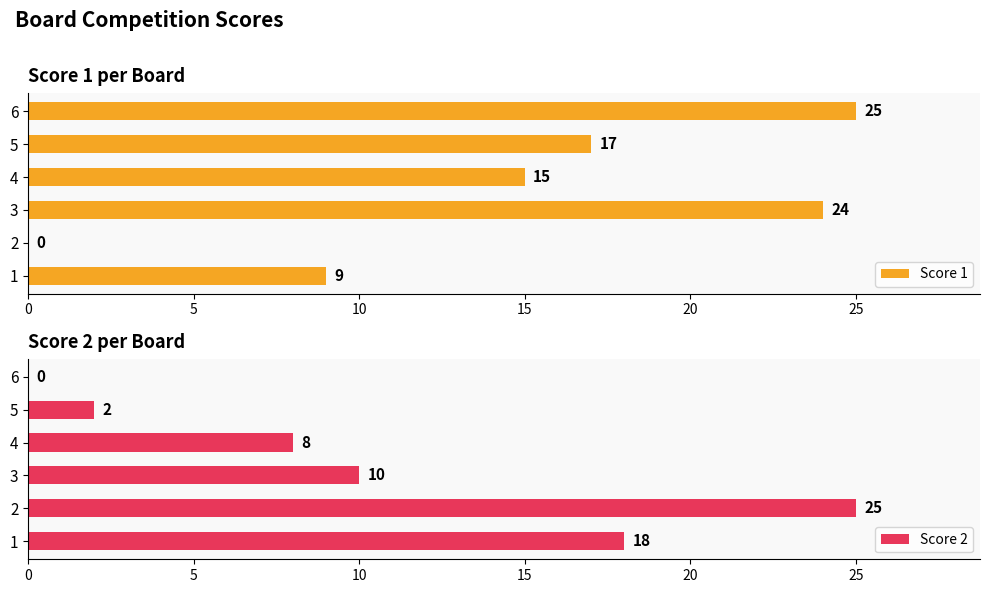

How many data points in Score 1 are less than 17?

3